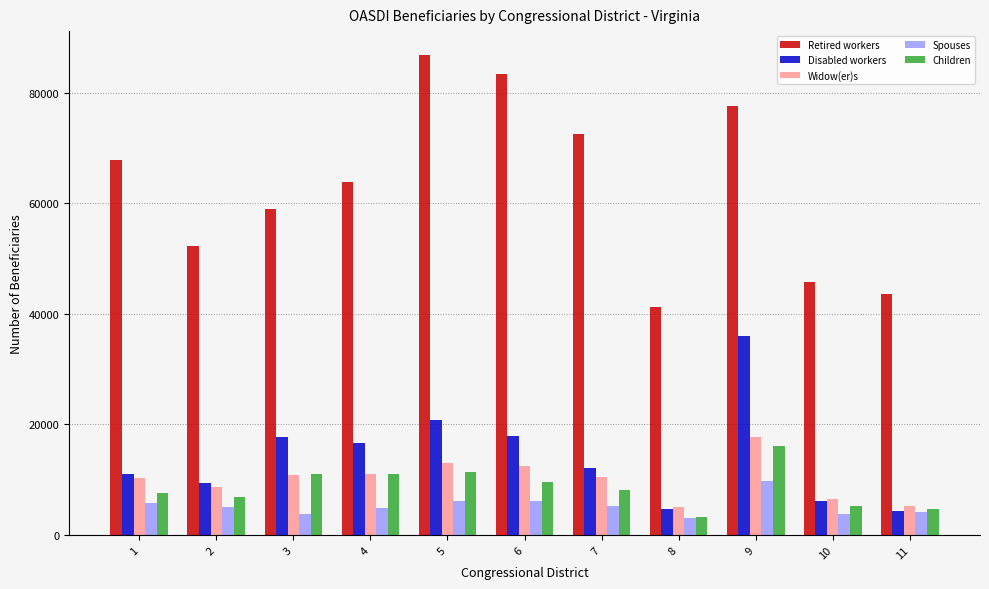

What is the average value of the Children series?

8645